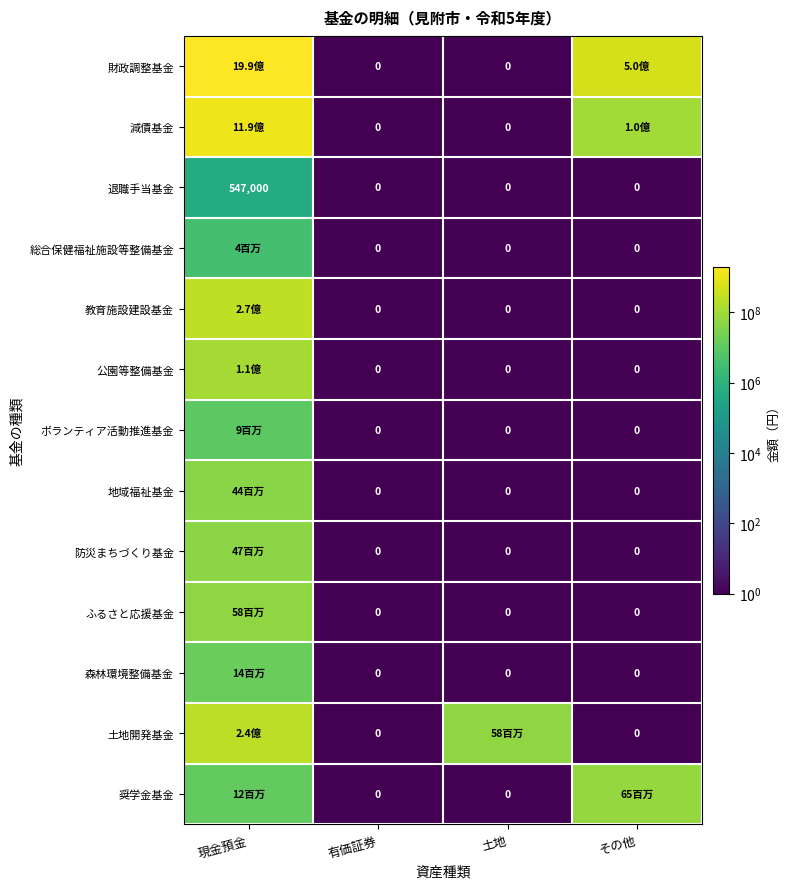

What is the average value of the 退職手当基金 series?

136750